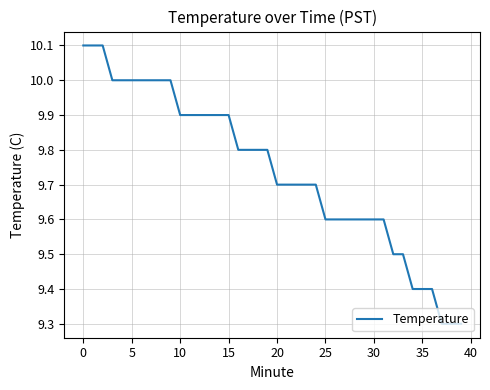

What is the difference between the maximum and minimum values?

0.8